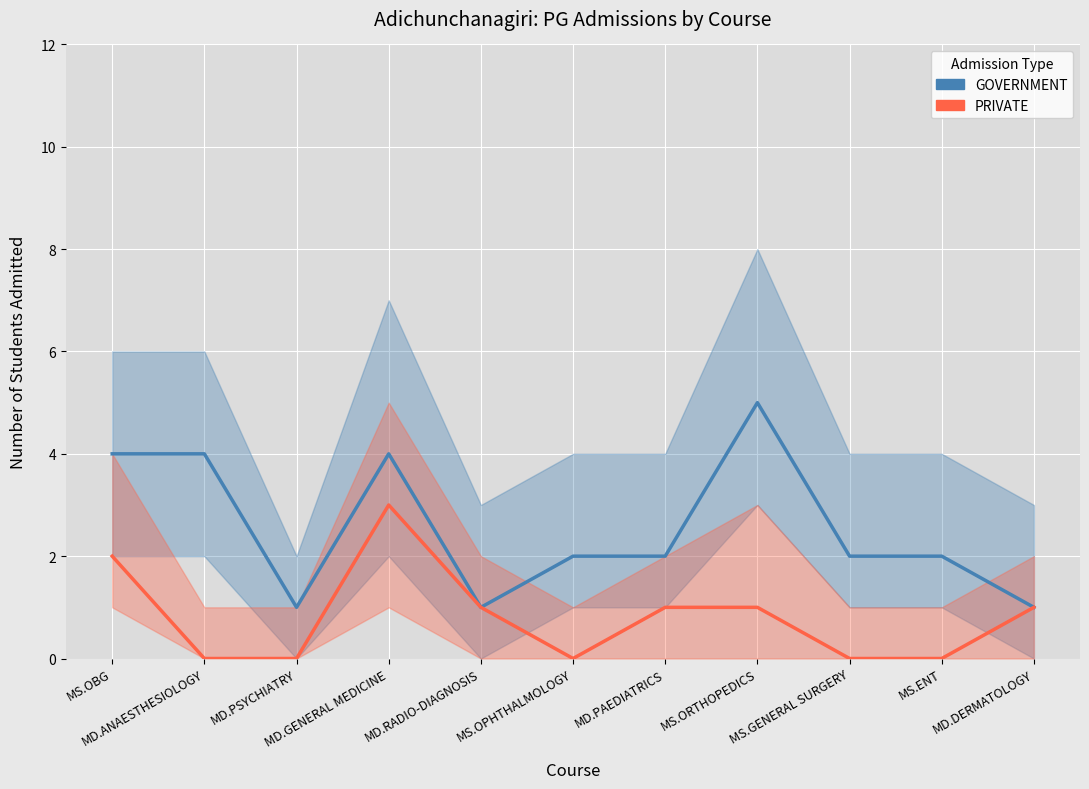

Which series changed the most between MD.PSYCHIATRY and MS.ORTHOPEDICS?

GOVERNMENT